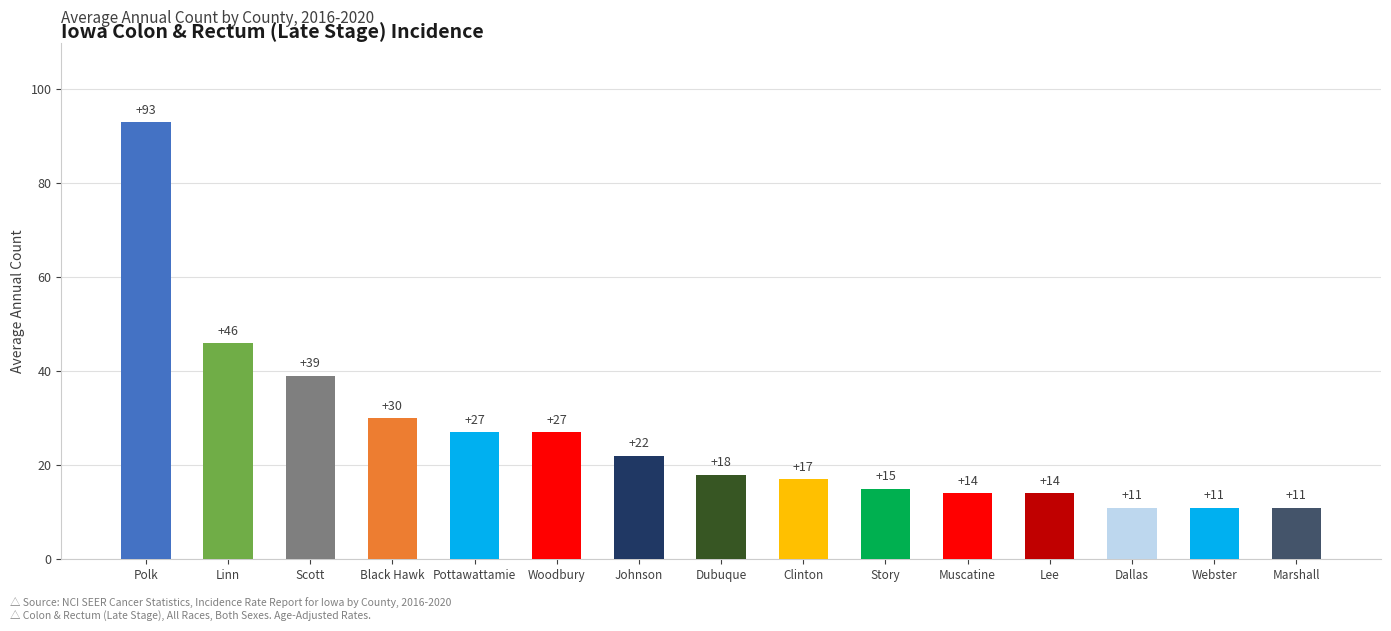

What value does the data have at Black Hawk?

30